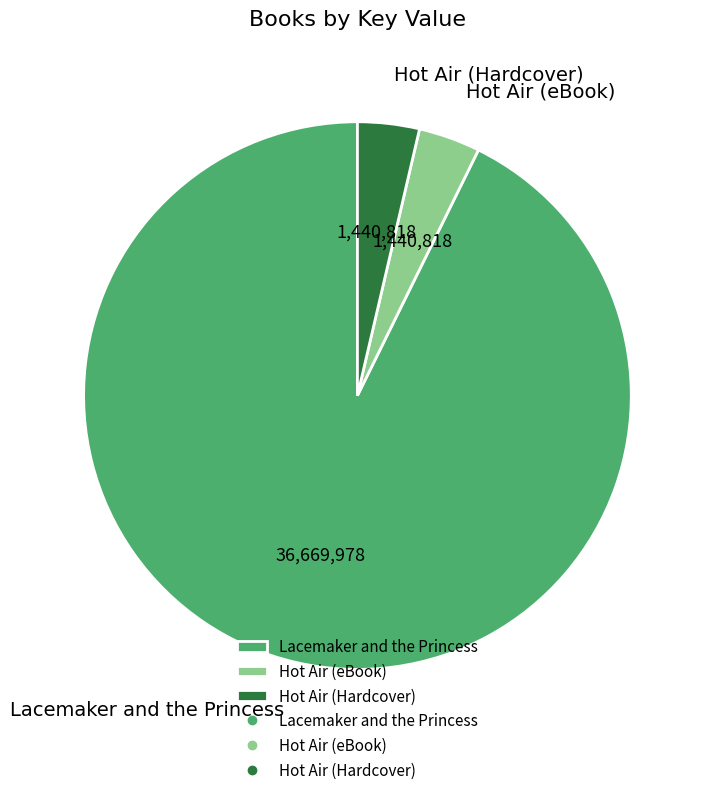

Which slice is the largest?

Lacemaker and the Princess